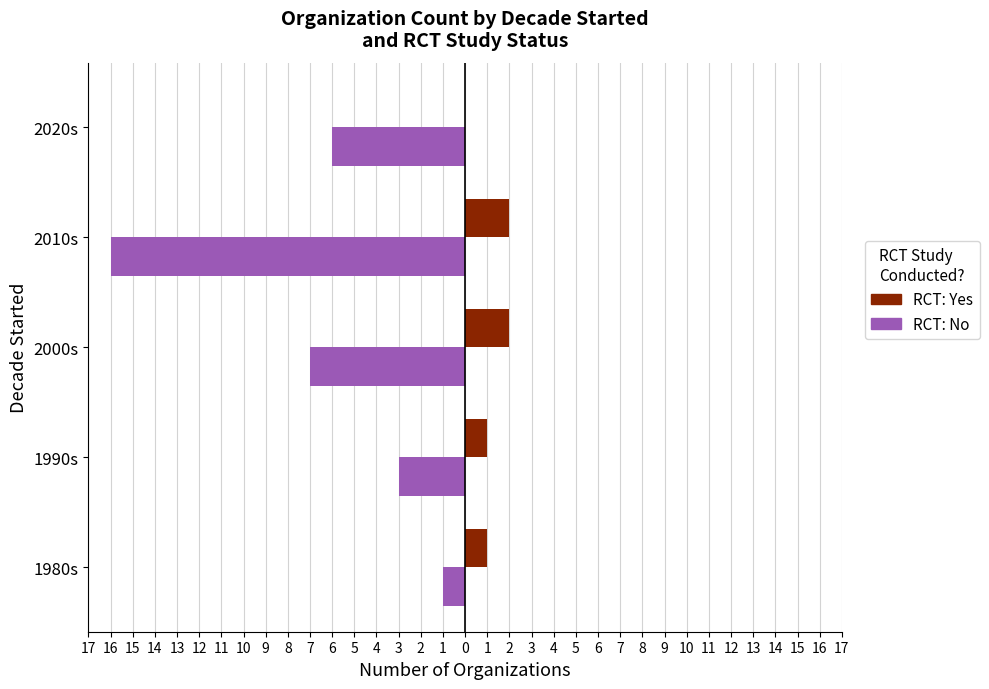

What are all the series names shown in the legend?

RCT: Yes, RCT: No